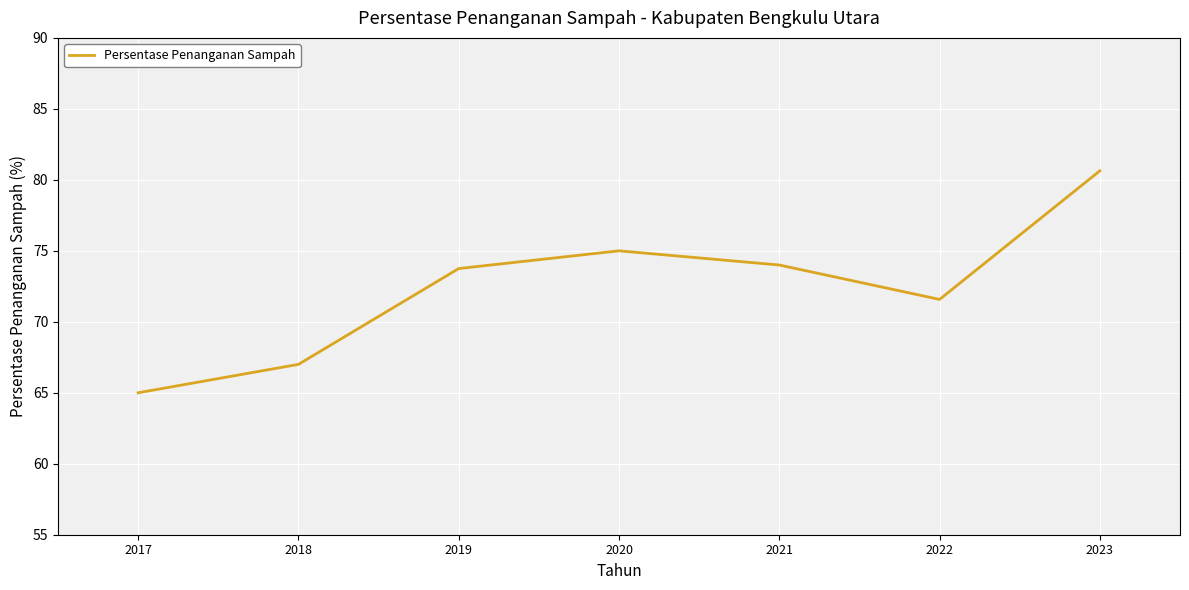

How many lines are shown in the chart?

1